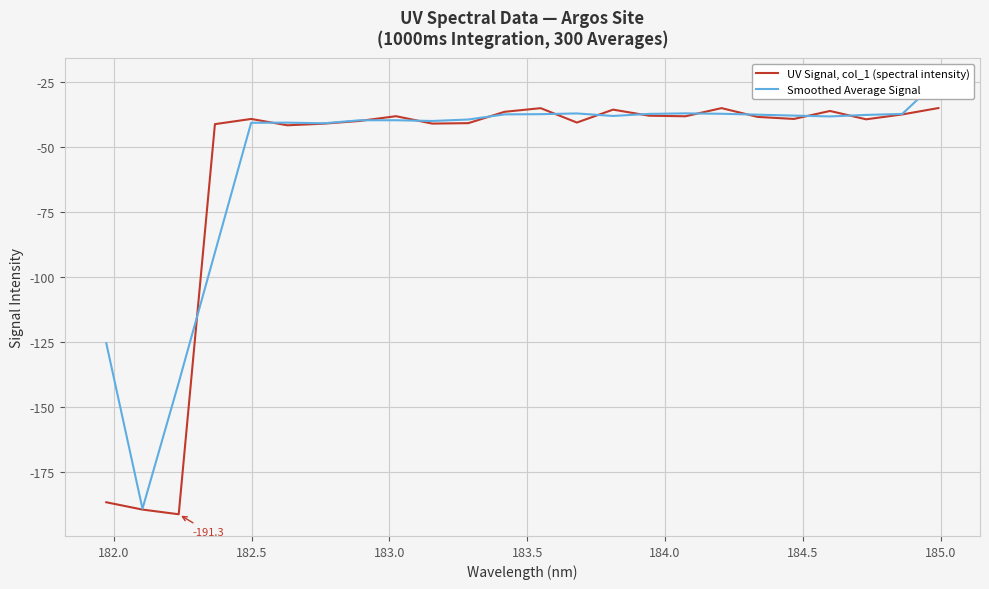

List the series in order of their overall mean, lowest first.

UV Signal, col_1 (spectral intensity), Smoothed Average Signal